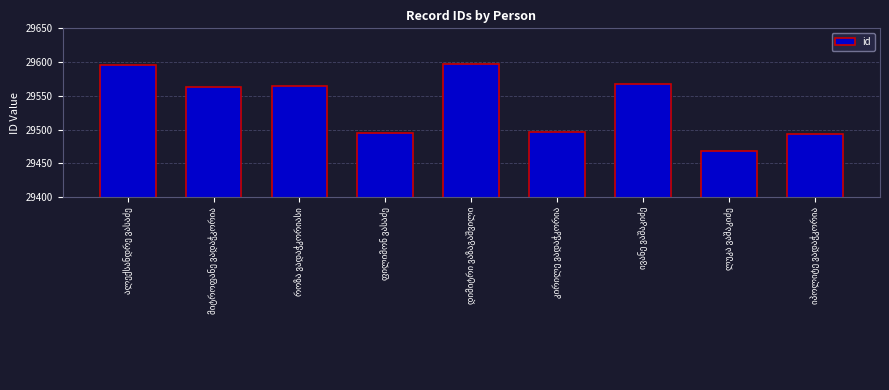

What is the greatest value displayed?

29597